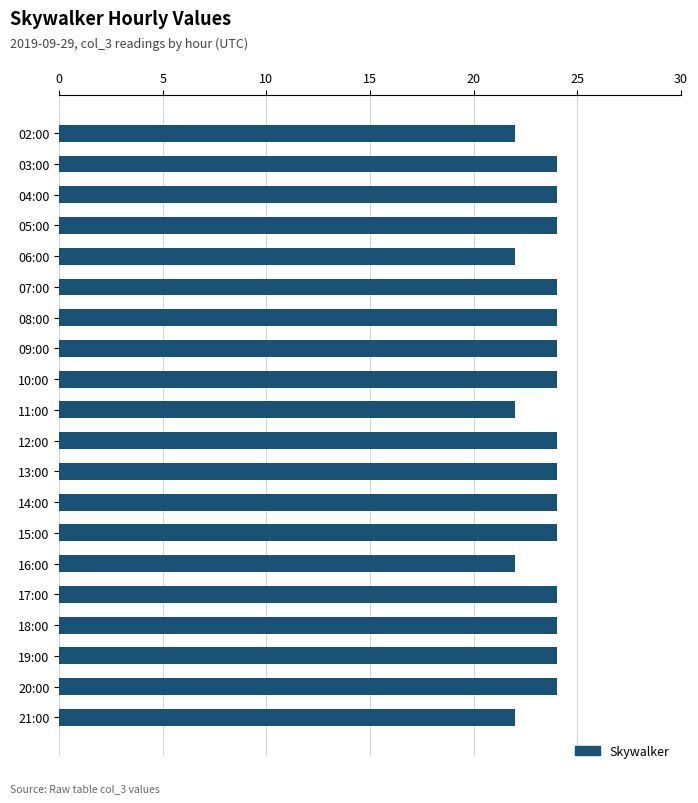

Approximately how many times larger is the value at 14:00 compared to 15:00?

1.0